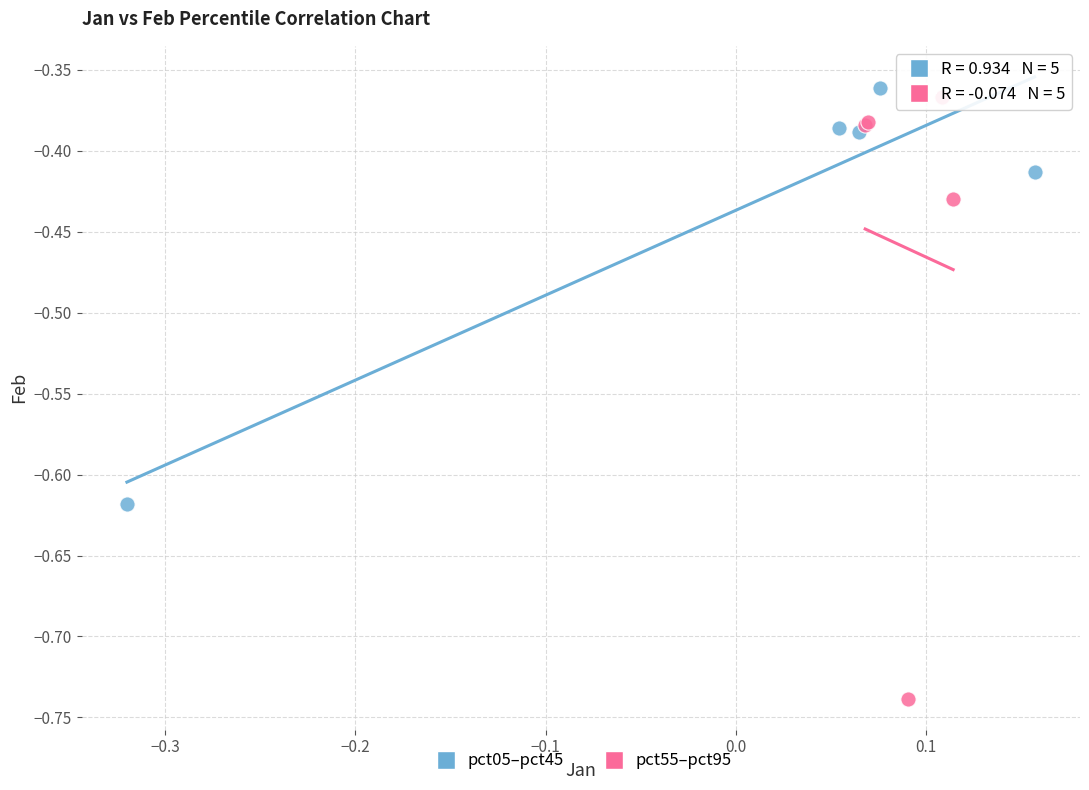

Which series reaches the maximum Y coordinate?

pct05–pct45